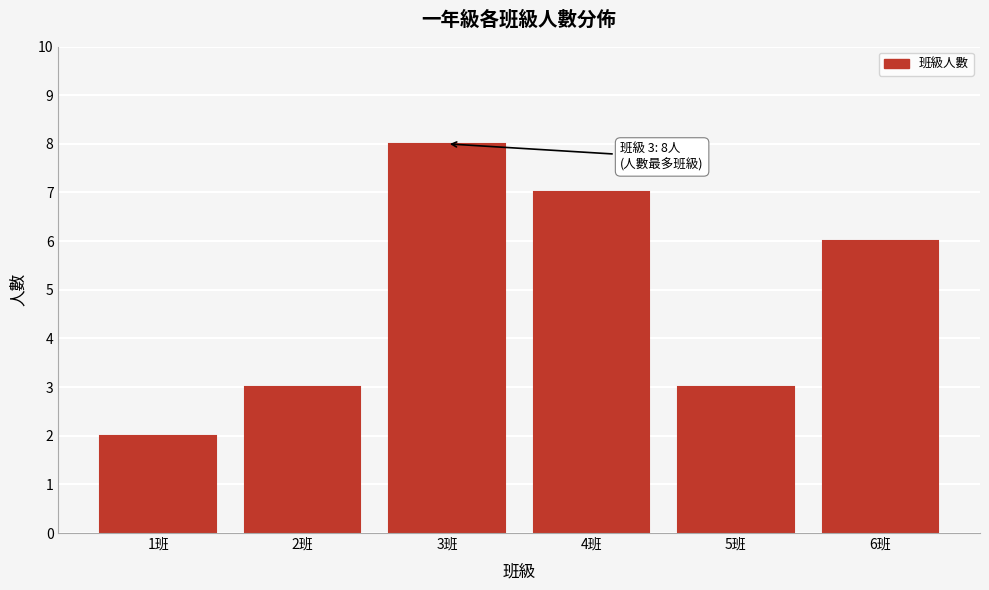

Reading left to right, transcribe all the data shown in this chart.

2	3	8	7	3	6